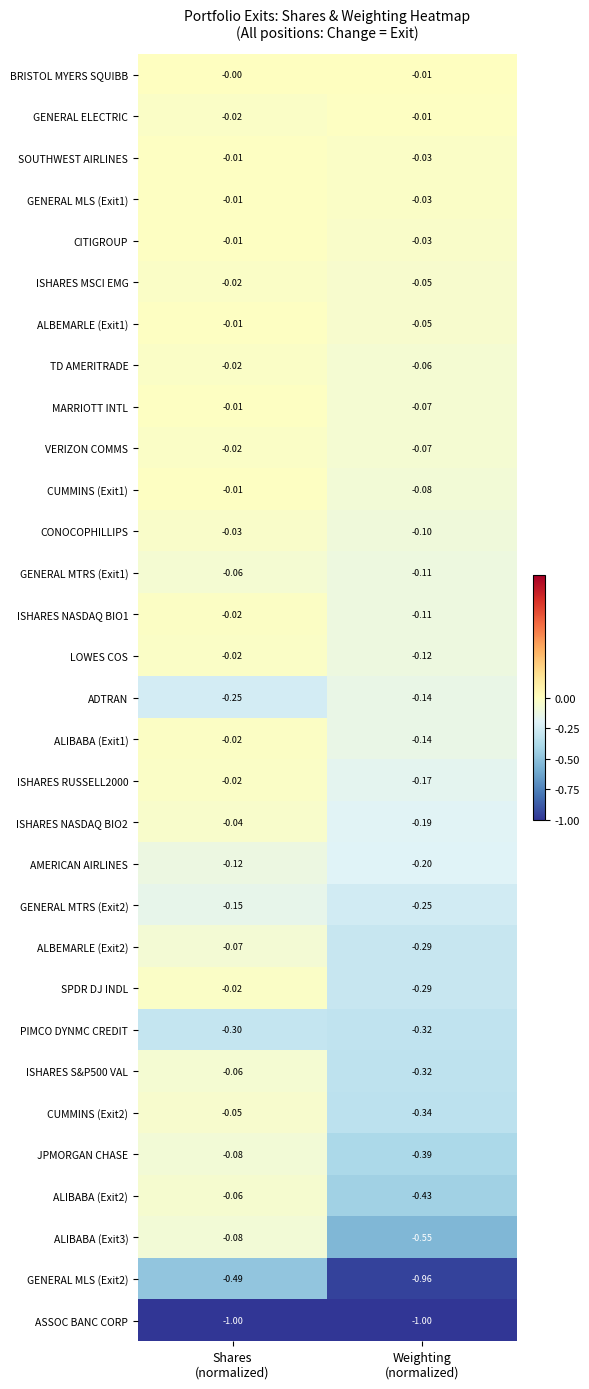

Which series has the largest total across all categories?

BRISTOL MYERS SQUIBB